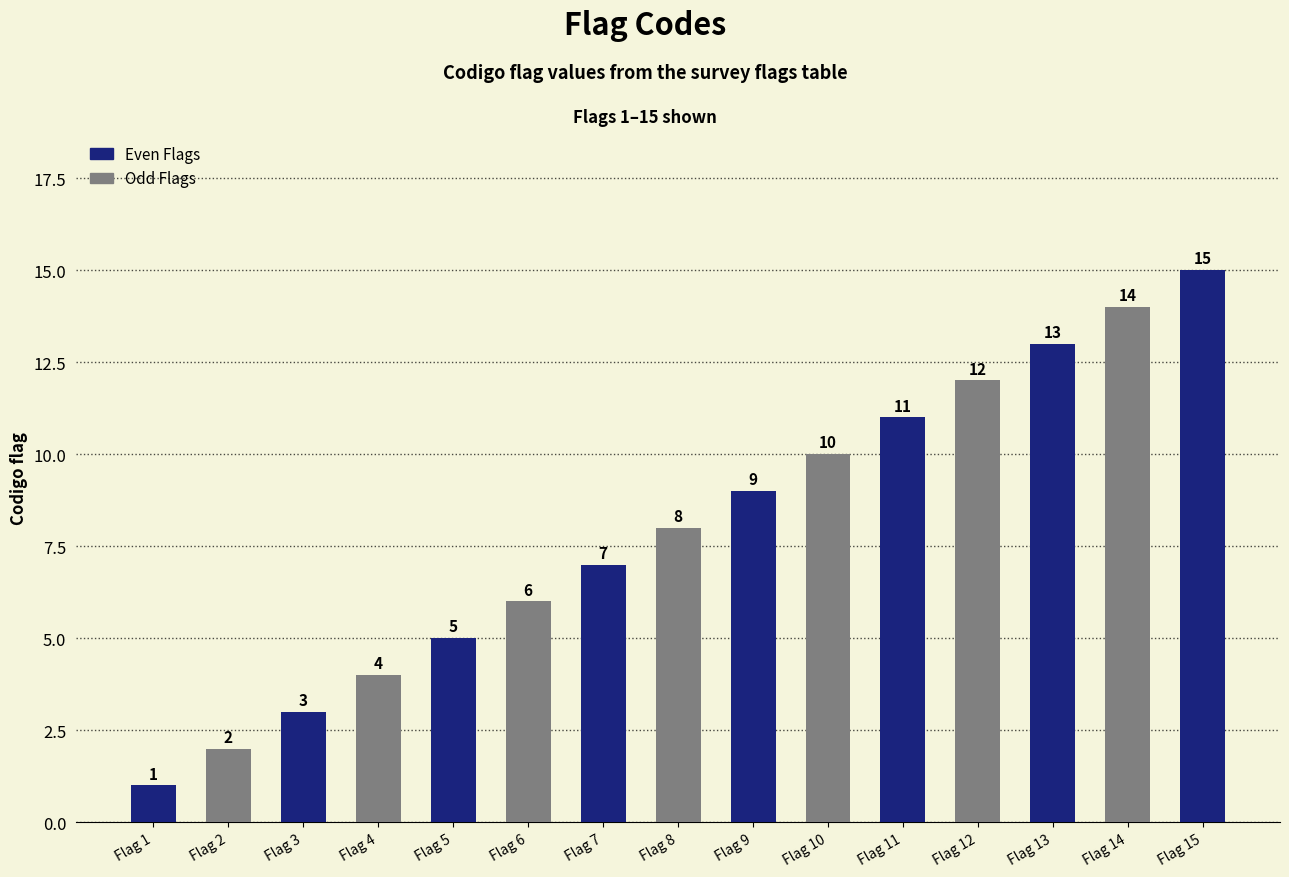

What is the difference between the values at Flag 11 and Flag 7?

4